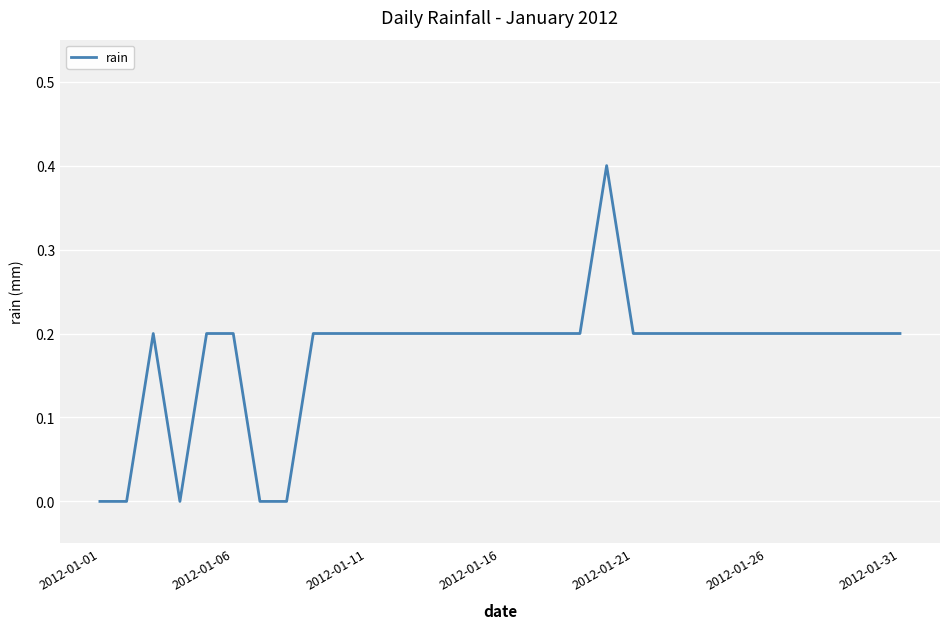

What is the difference between the maximum and minimum values?

0.4